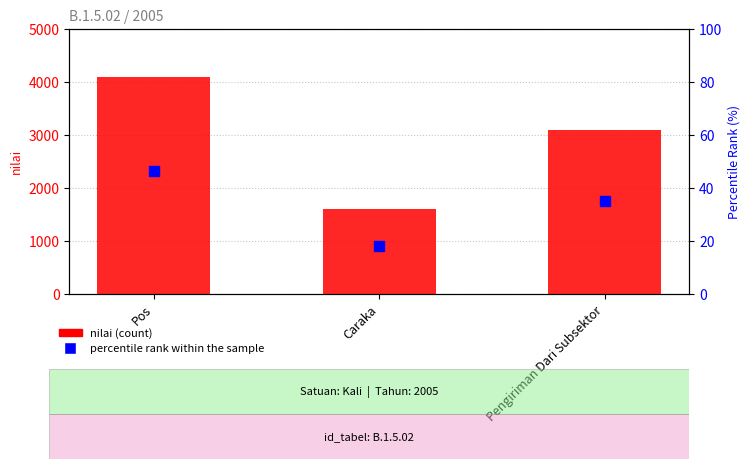

Which series contains the lowest Y value?

percentile rank within the sample